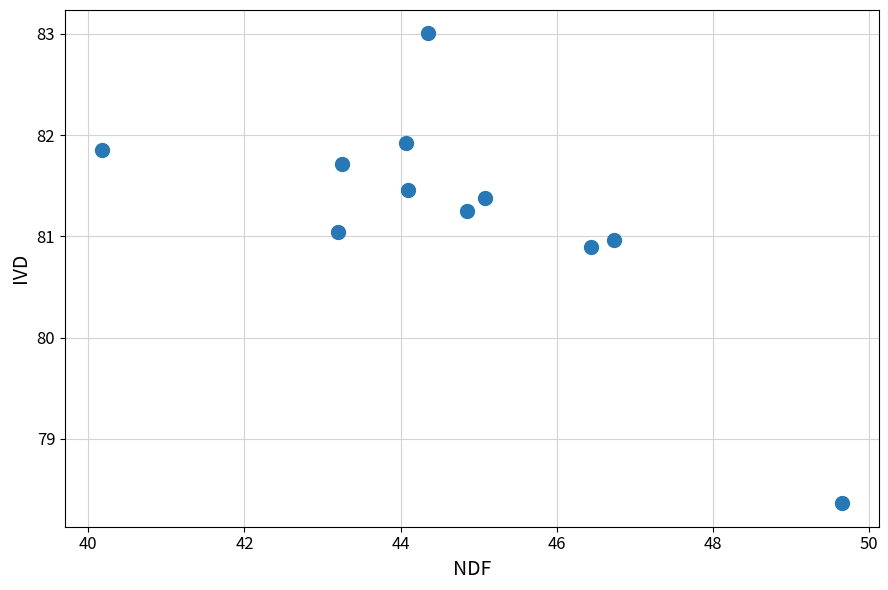

What is the average X value?

44.7